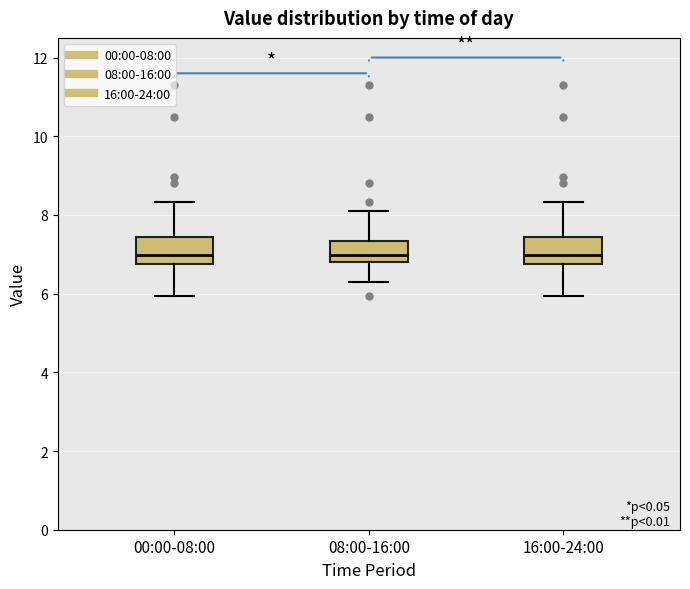

Reading left to right, read every box against the y-axis: the position of its median line, the range the box covers, and the ends of its whiskers. The values are not printed on the chart, so give them approximately, as read against the axis.

00:00-08:00: median 7.0, box 6.8 to 7.4, whiskers 6.0 to 8.4
08:00-16:00: median 7.0, box 6.8 to 7.4, whiskers 6.4 to 8.2
16:00-24:00: median 7.0, box 6.8 to 7.4, whiskers 6.0 to 8.4